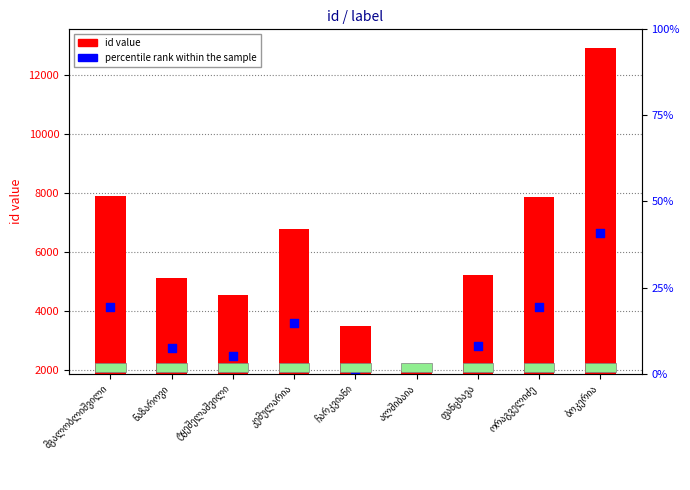

At how many categories does at least one series exceed 3351?

8